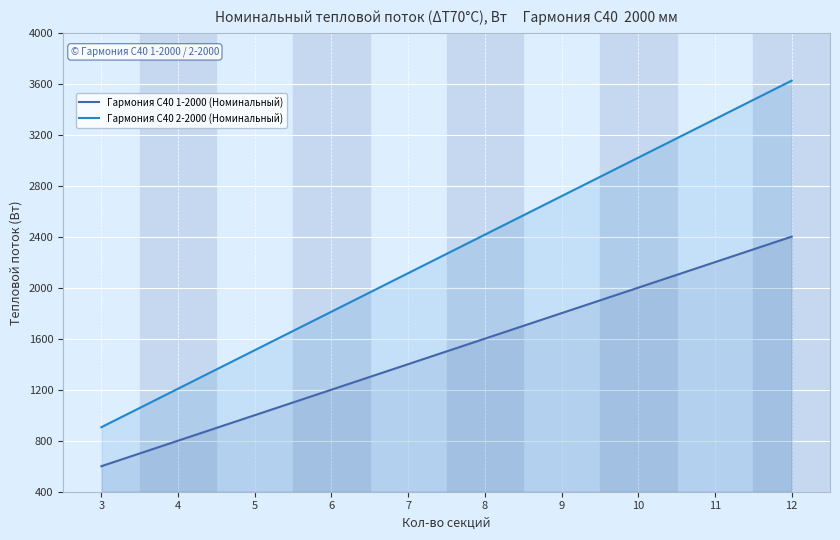

True or false: Гармония С40 2-2000 (Номинальный) and Гармония С40 1-2000 (Номинальный) intersect in this chart.

False